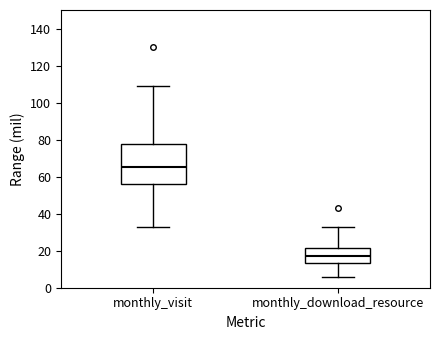

Which box has the highest median line?

monthly_visit